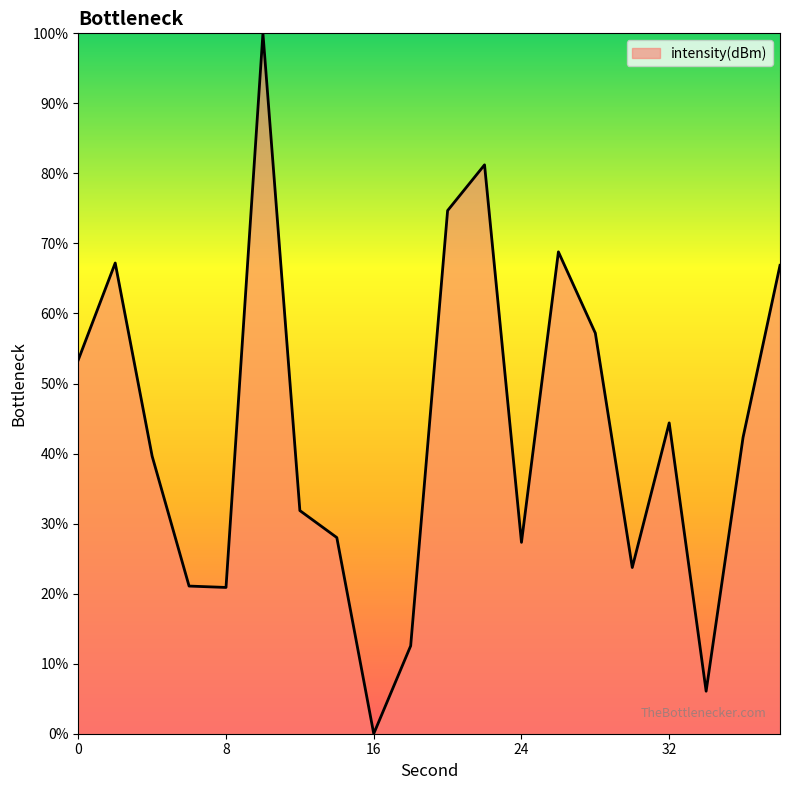

What is the maximum value shown in the chart?

100.0